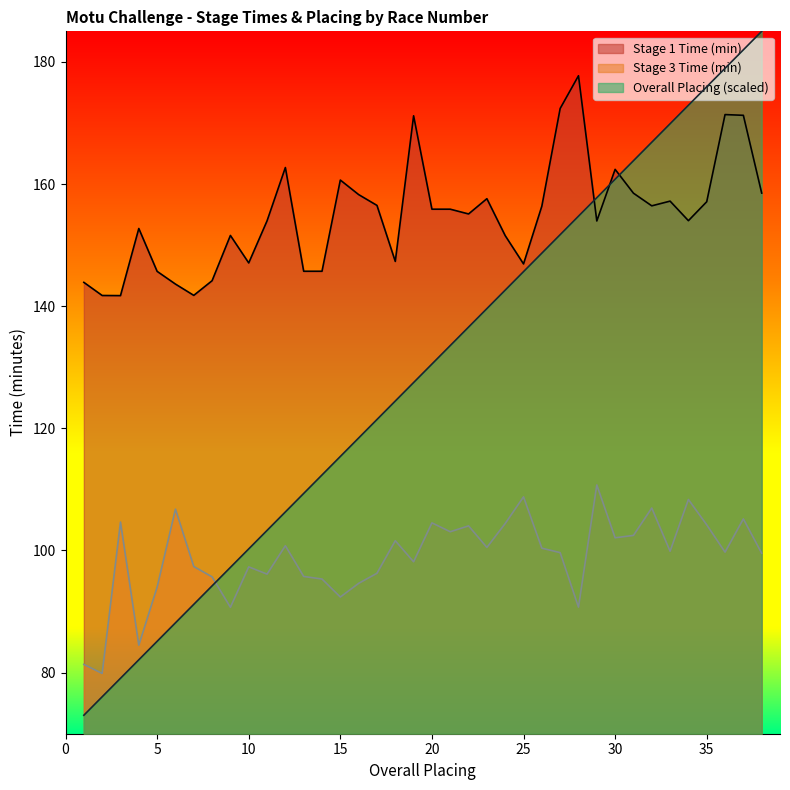

Is the value of Stage 3 Time (min) at 15 greater than the value of Stage 1 Time (min) at 5?

No